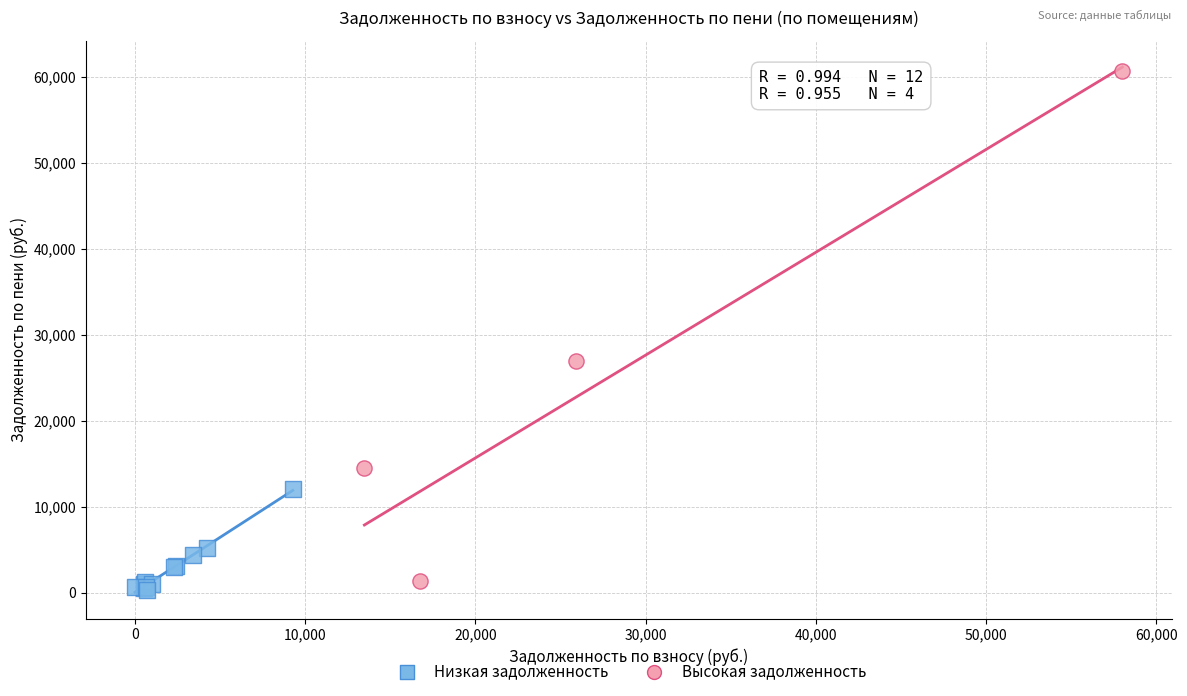

Which series has the largest Y range (max minus min)?

Высокая задолженность